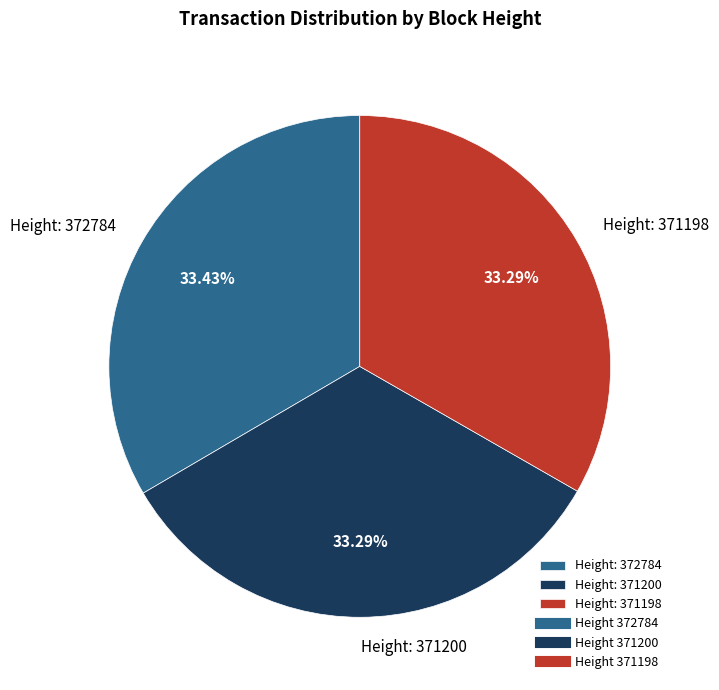

Combined, do Height: 371198 and Height: 371200 account for over 50%?

Yes